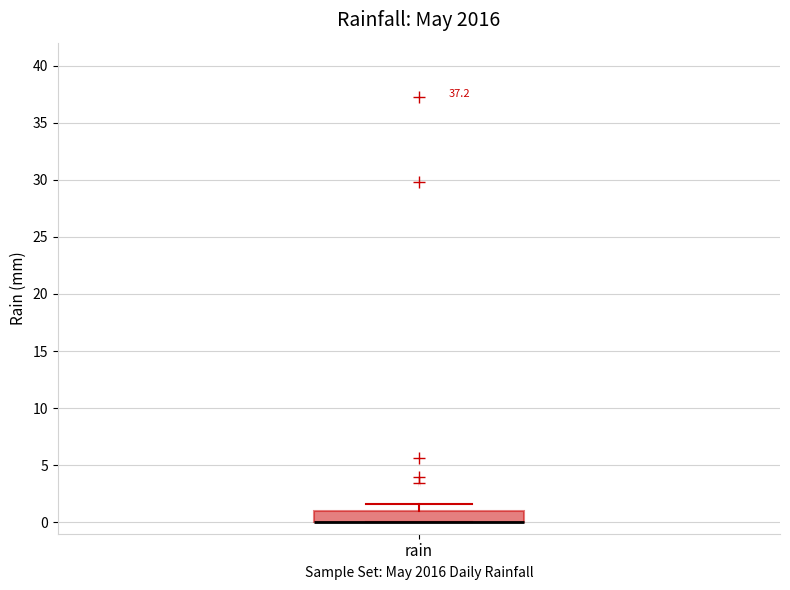

Where is the lower edge of the box for rain on the y-axis? The values are not printed on the chart, so give them approximately, as read against the axis.

0.0